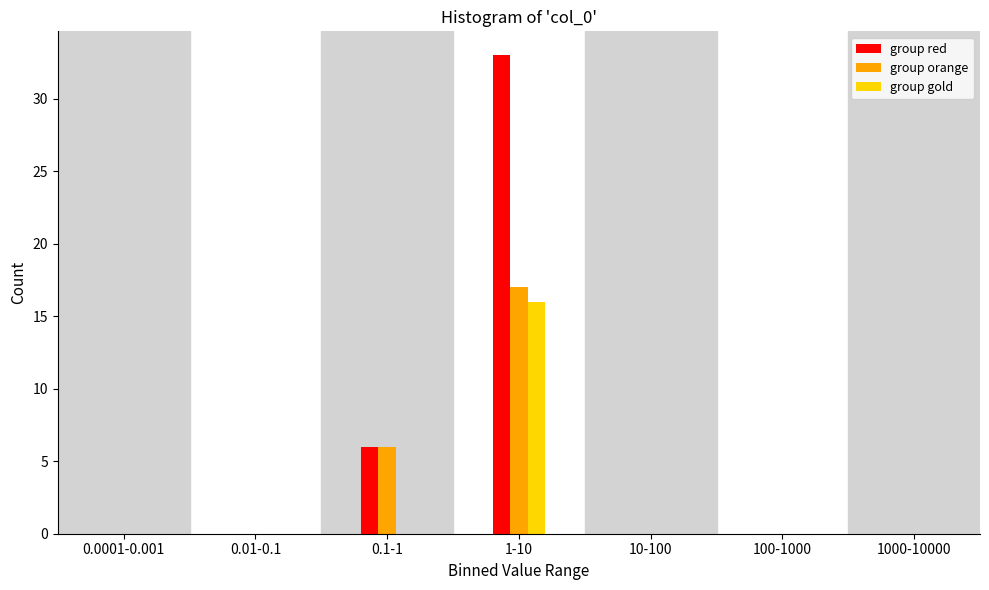

Reading left to right, transcribe all the data shown in this chart.

group red: 0.0001-0.001=0	0.01-0.1=0	0.1-1=6	1-10=33	10-100=0	100-1000=0	1000-10000=0
group orange: 0.0001-0.001=0	0.01-0.1=0	0.1-1=6	1-10=17	10-100=0	100-1000=0	1000-10000=0
group gold: 0.0001-0.001=0	0.01-0.1=0	0.1-1=0	1-10=16	10-100=0	100-1000=0	1000-10000=0